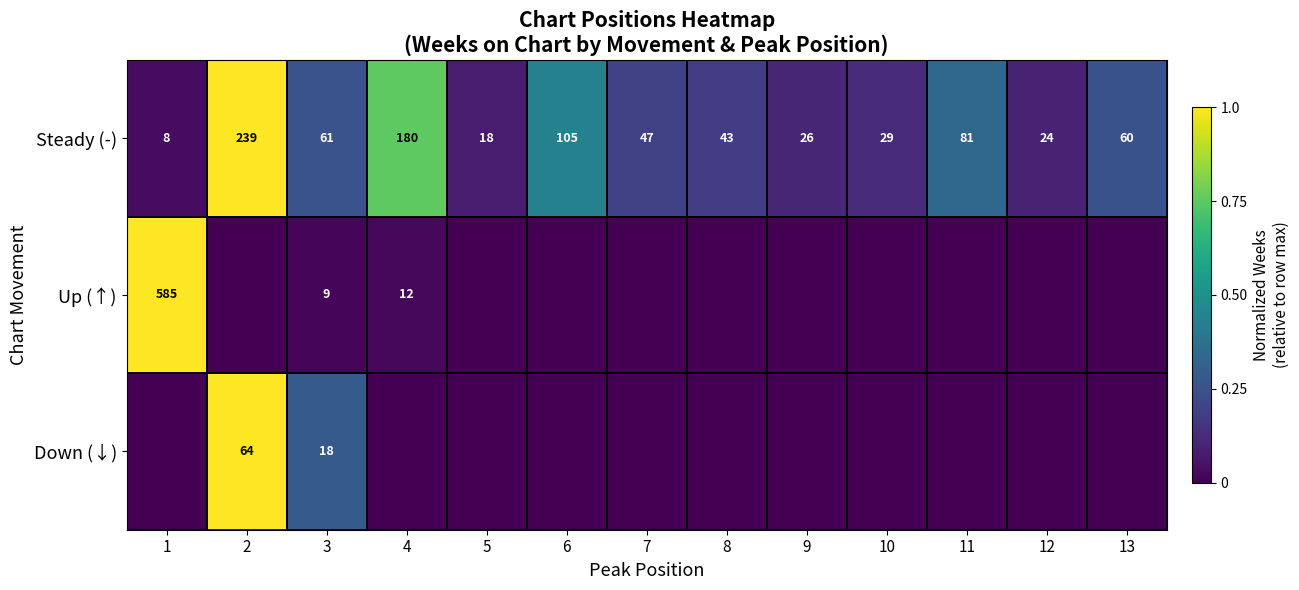

What is the highest value of the Steady (-) series?

239